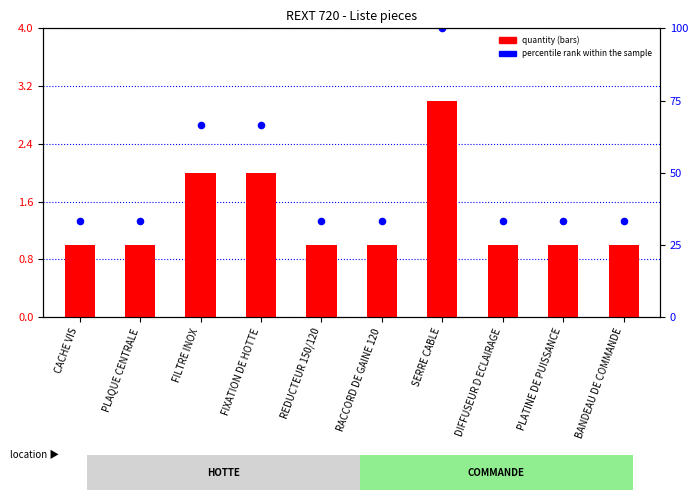

Which series has the largest total across all categories?

percentile rank within the sample